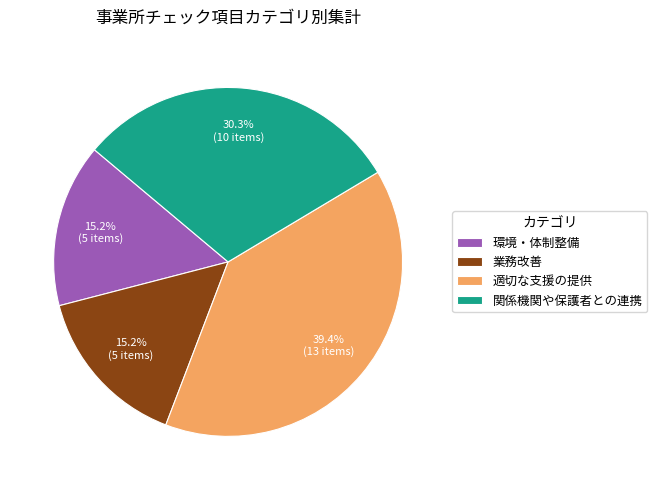

To the nearest percent, what is the difference between the largest and smallest slice percentages?

24%